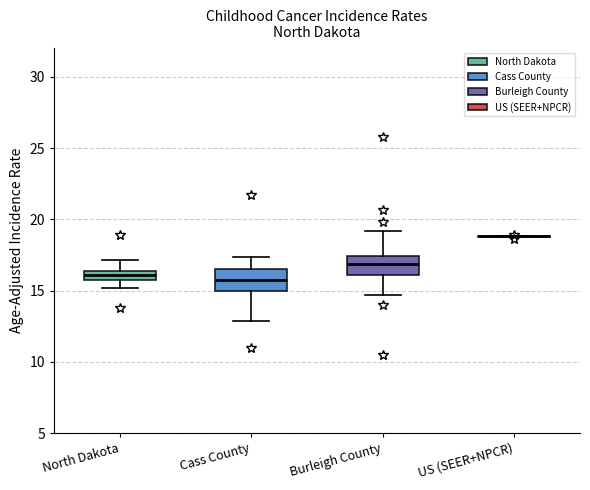

Where is the upper edge of the box for North Dakota on the y-axis? The values are not printed on the chart, so give them approximately, as read against the axis.

16.5